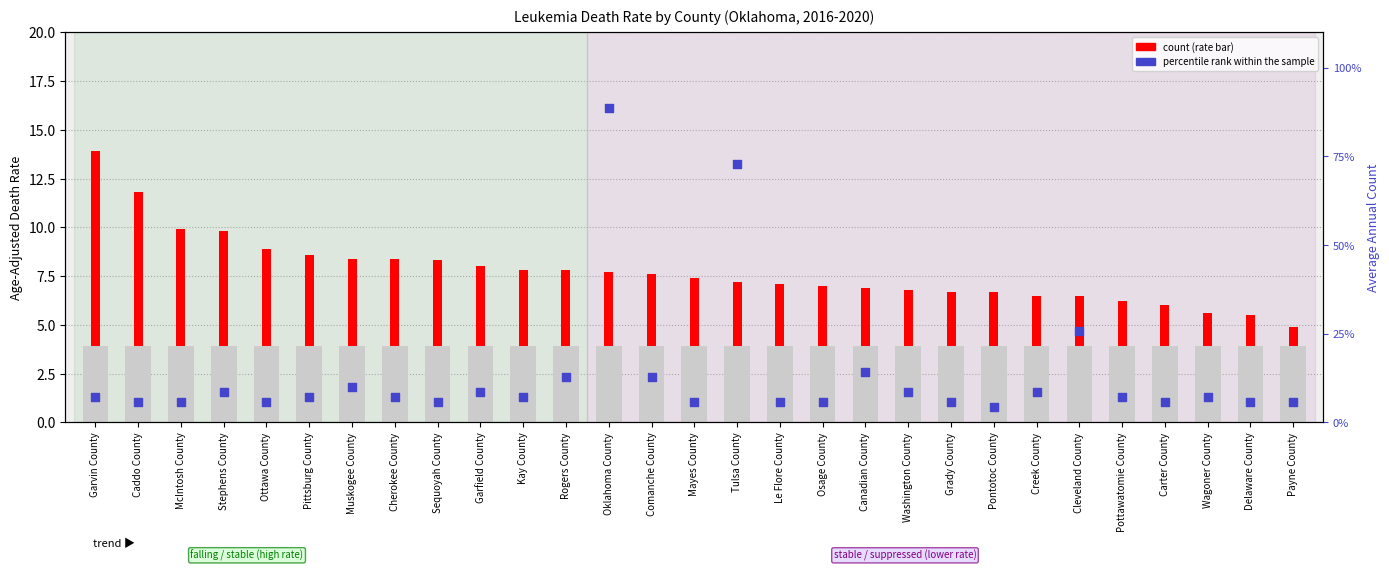

Which series has the largest total across all categories?

percentile rank within the sample